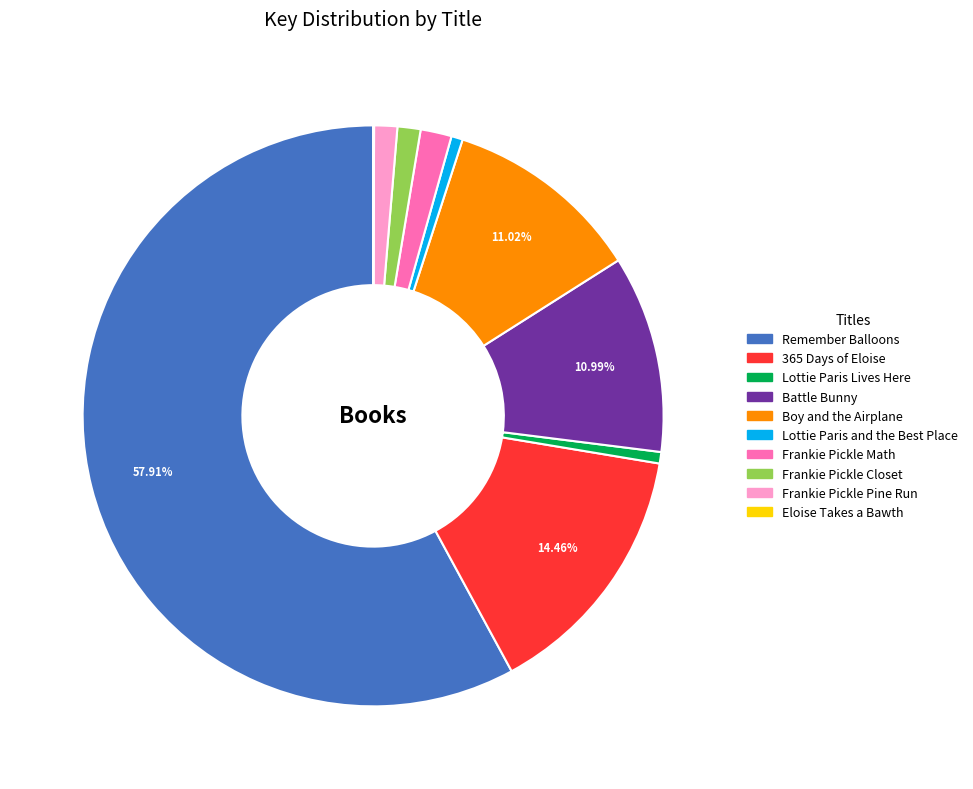

Approximately how many times larger is the value at Frankie Pickle Closet compared to Lottie Paris and the Best Place?

2.0